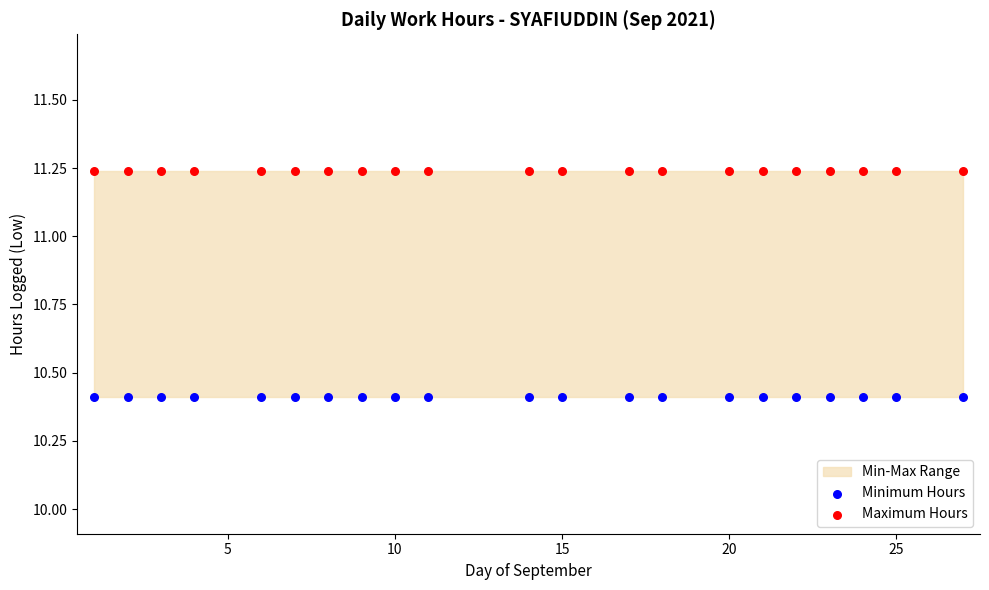

Which series contains the lowest Y value?

Minimum Hours